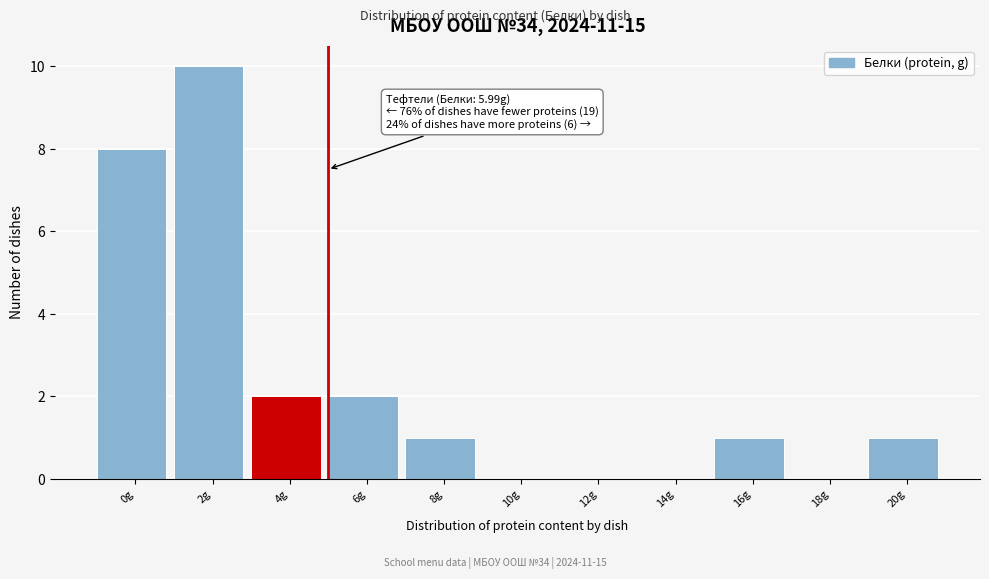

Reading left to right, extract all data points from this chart.

0g=8	2g=10	4g=2	6g=2	8g=1	10g=0	12g=0	14g=0	16g=1	18g=0	20g=1